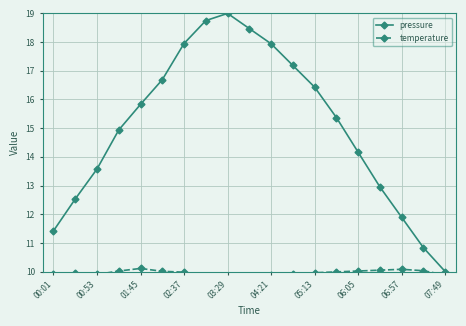

Is it true that pressure equals 18.0 at 02:37?

True